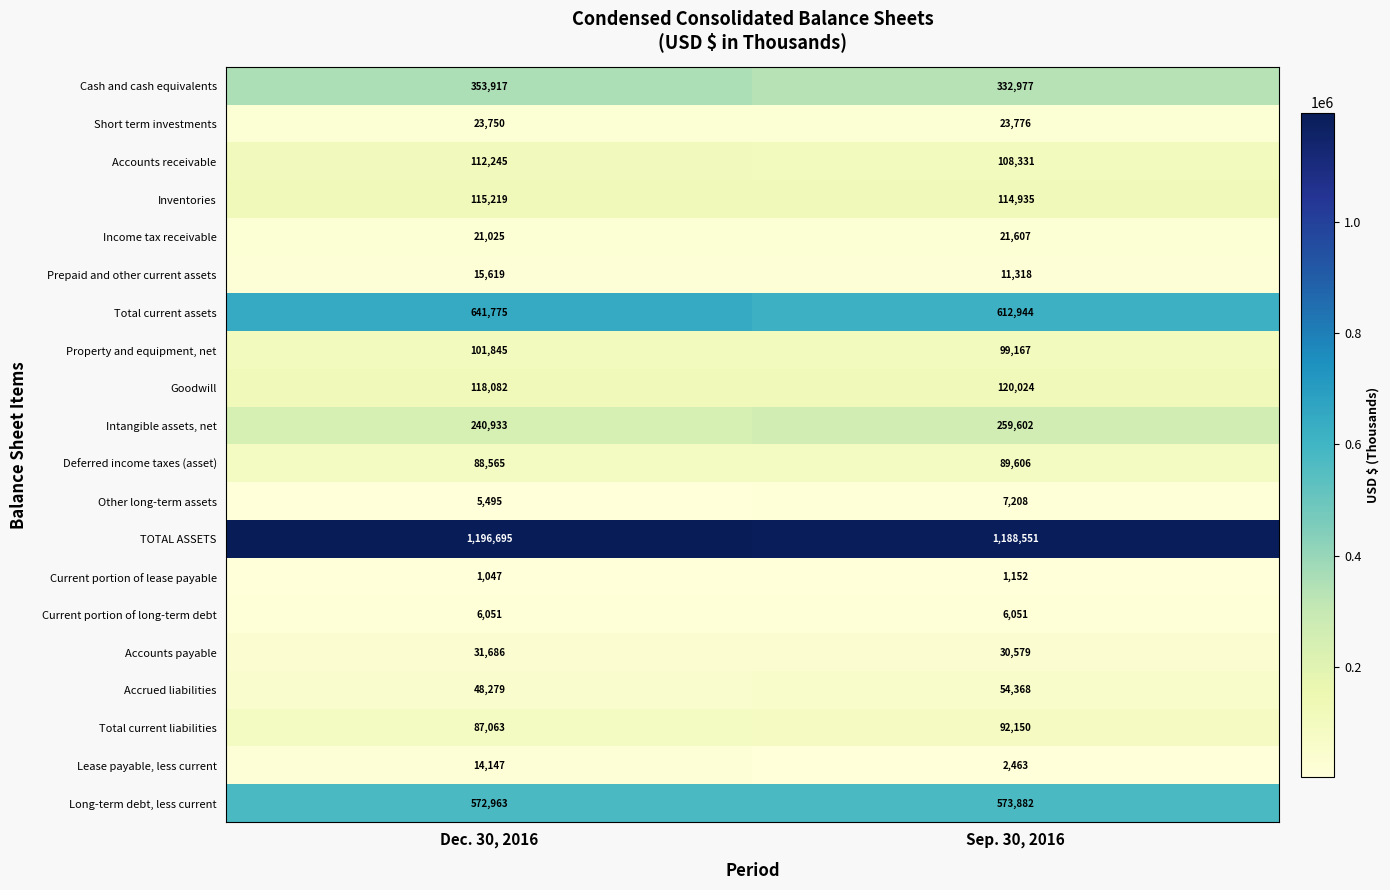

Read the Total current liabilities value at Sep. 30, 2016.

92150